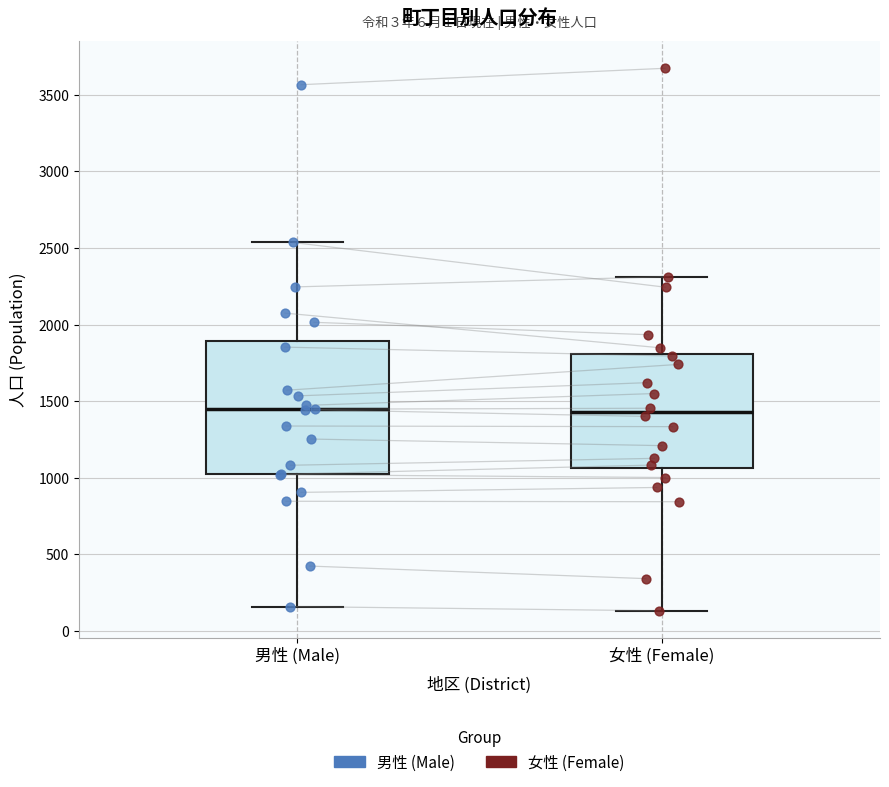

Reading left to right, transcribe this box plot: for each box, give where its median line is, the range the box spans, and where its two whiskers end, as read against the y-axis. The values are not printed on the chart, so give them approximately, as read against the axis.

男性 (Male): median 1450, box 1000 to 1900, whiskers 150 to 2550
女性 (Female): median 1450, box 1050 to 1800, whiskers 150 to 2300